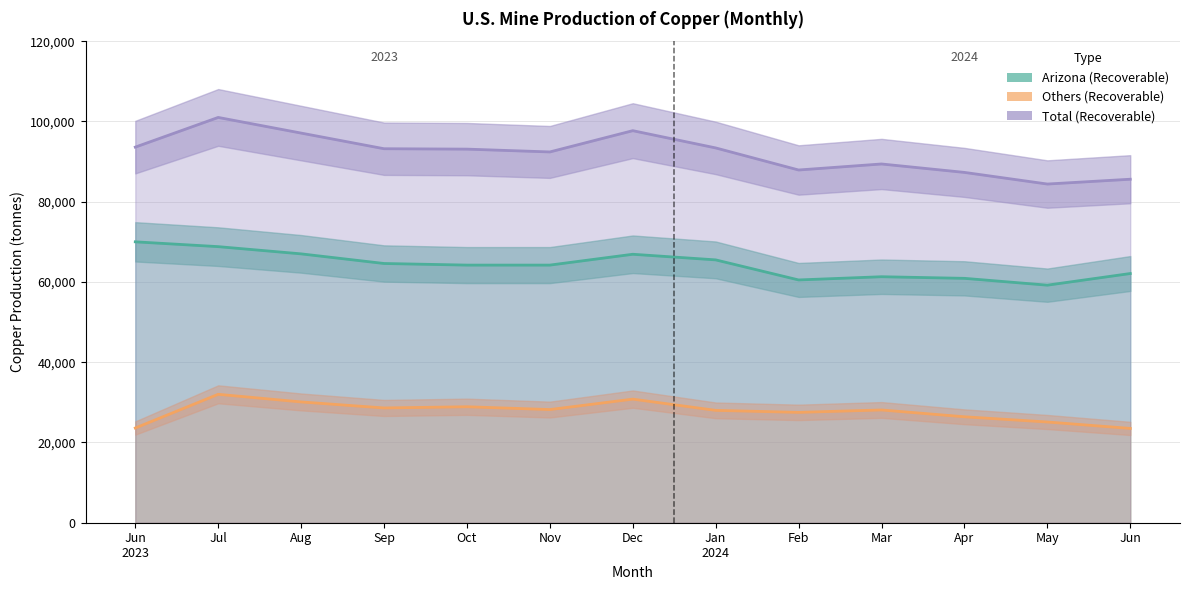

What is the greatest value displayed?

101000